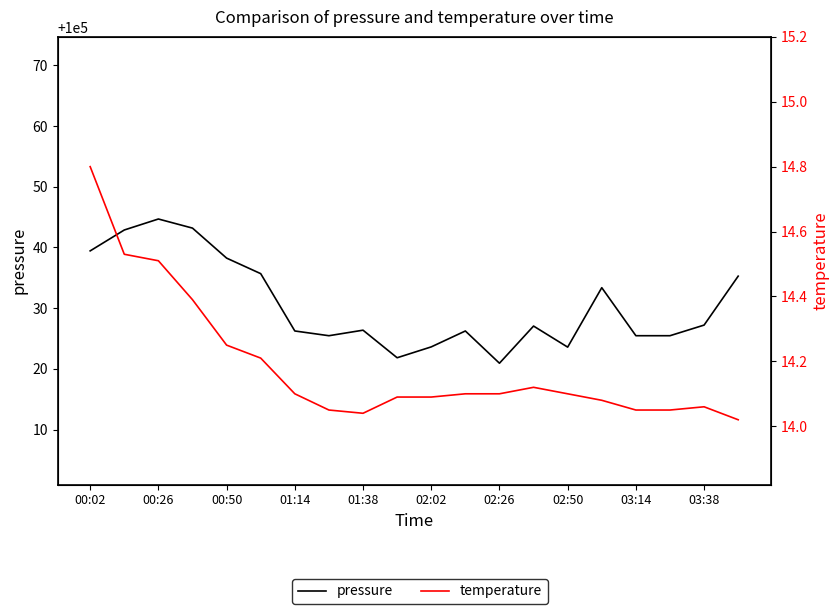

Which series has the widest spread of values?

pressure